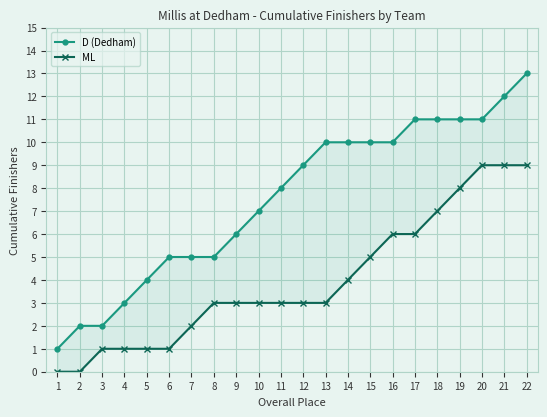

What is the value of the D (Dedham) point at the 13th from the left?

10